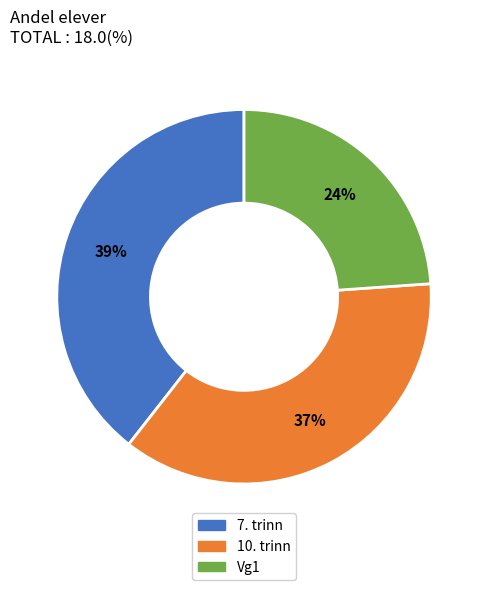

Approximately how many times larger is the value at Vg1 compared to 7. trinn?

0.6